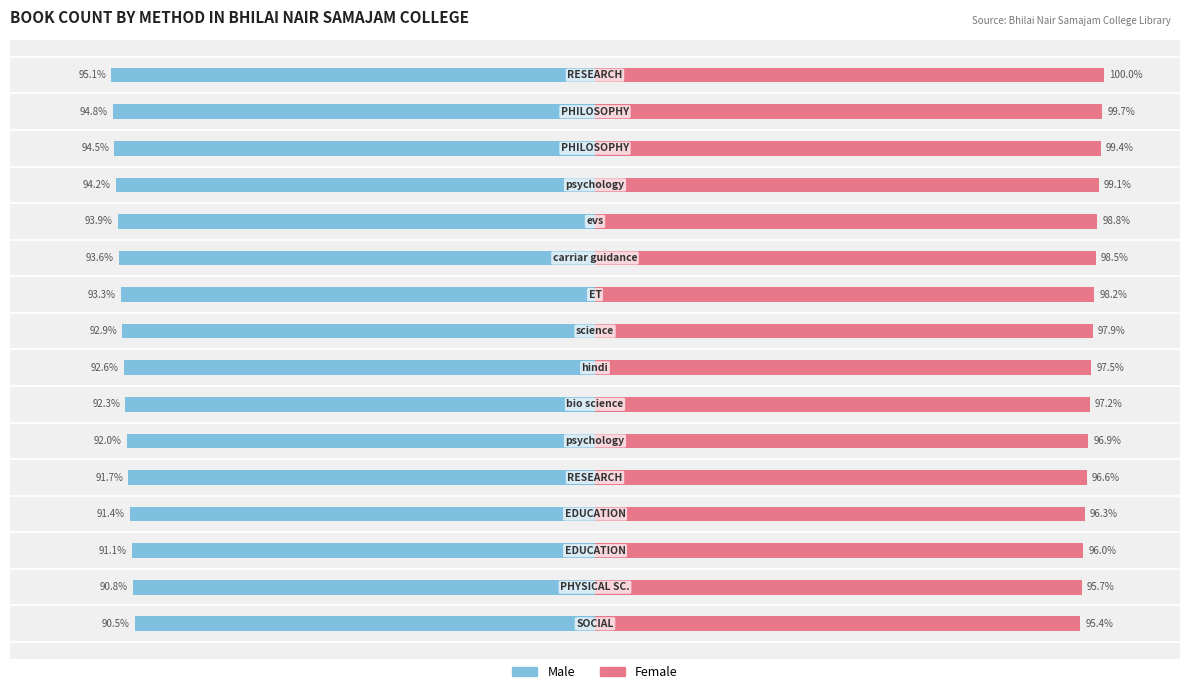

Which series has the largest range (max minus min)?

Male